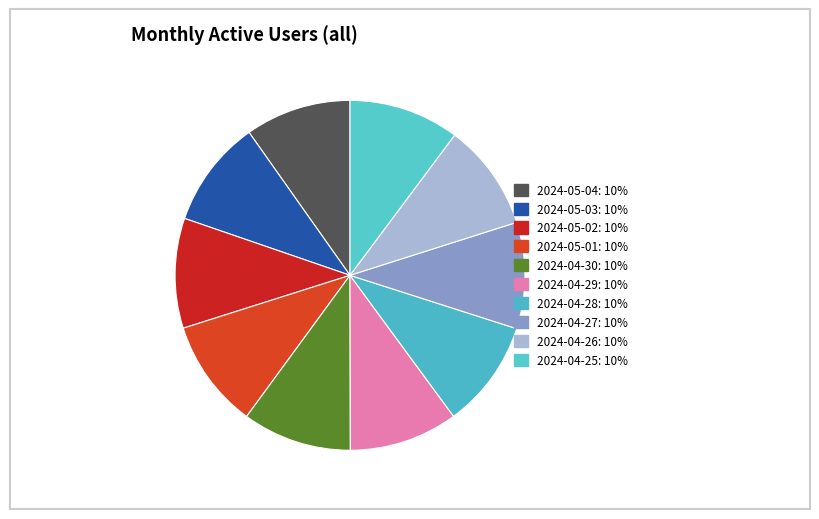

Count the number of slices in the pie.

10